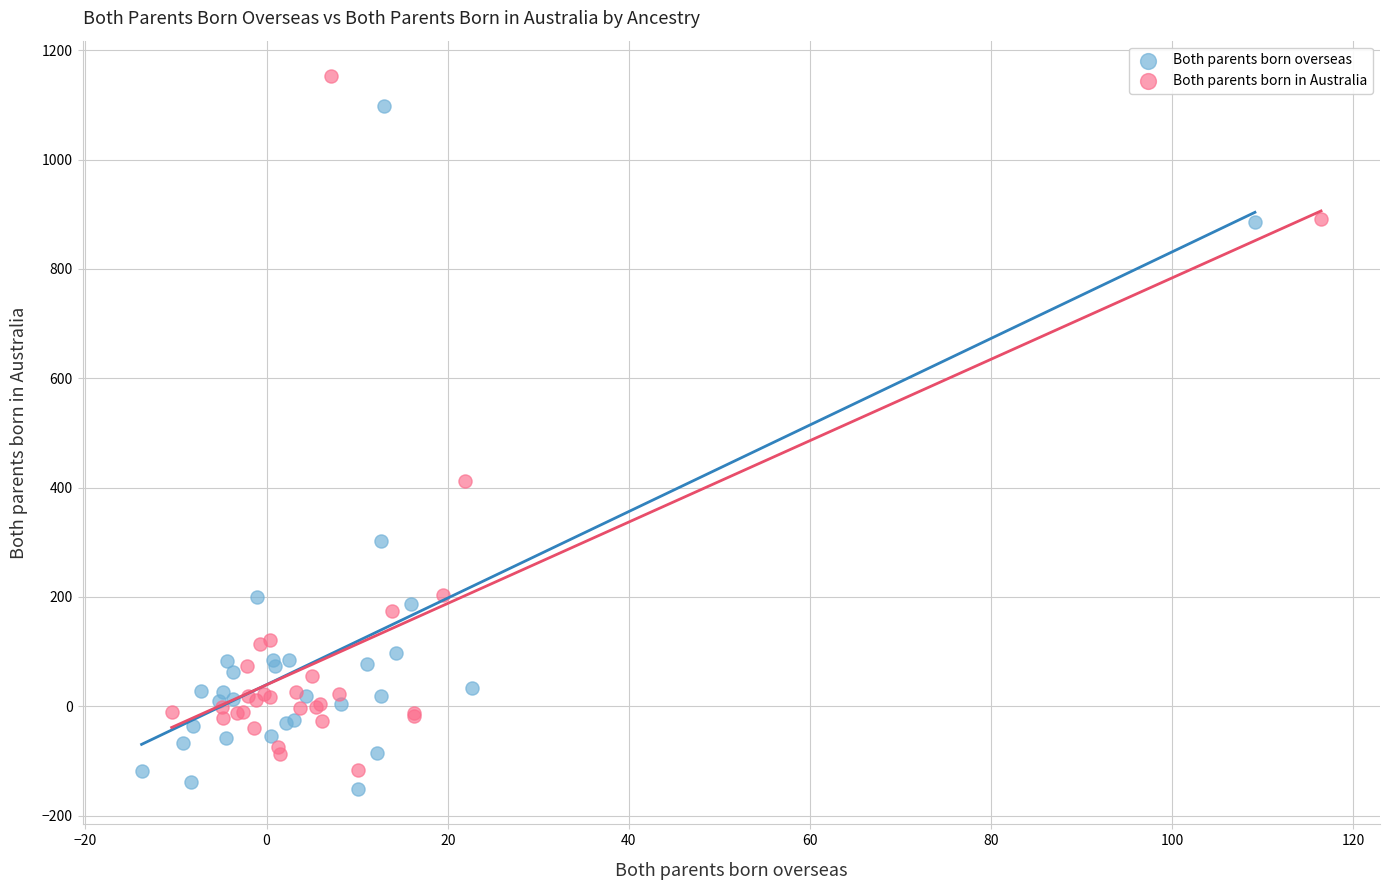

Which series contains the highest Y value?

Both parents born in Australia